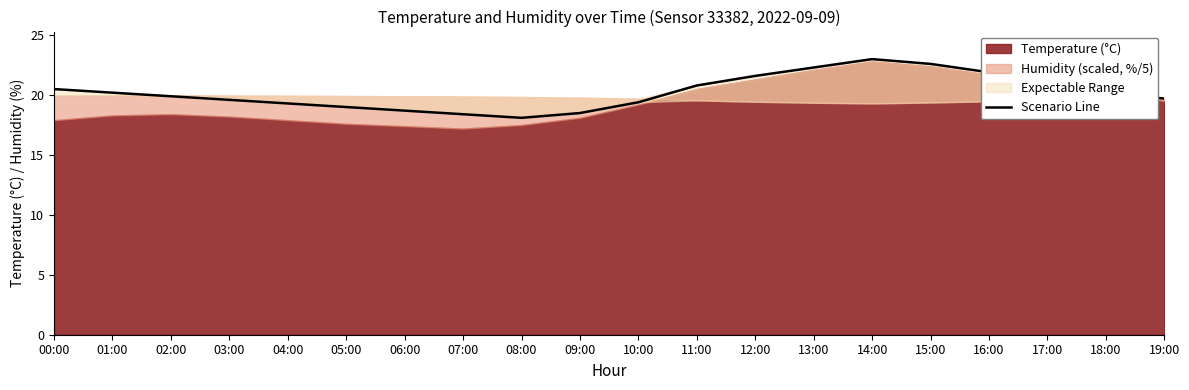

True or false: there are more than 0 points higher than both neighbors.

True